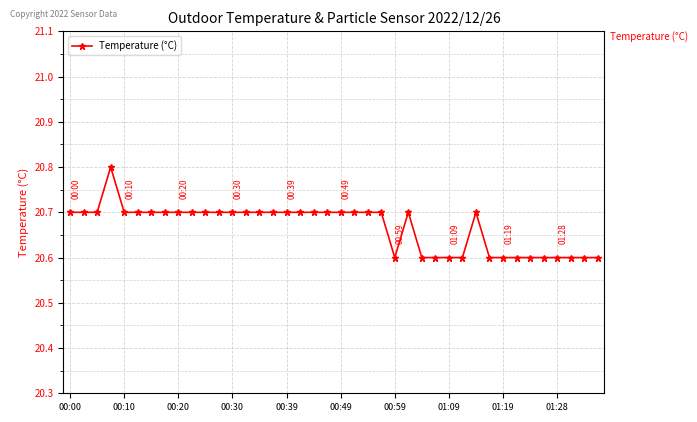

What is the greatest value displayed?

20.8